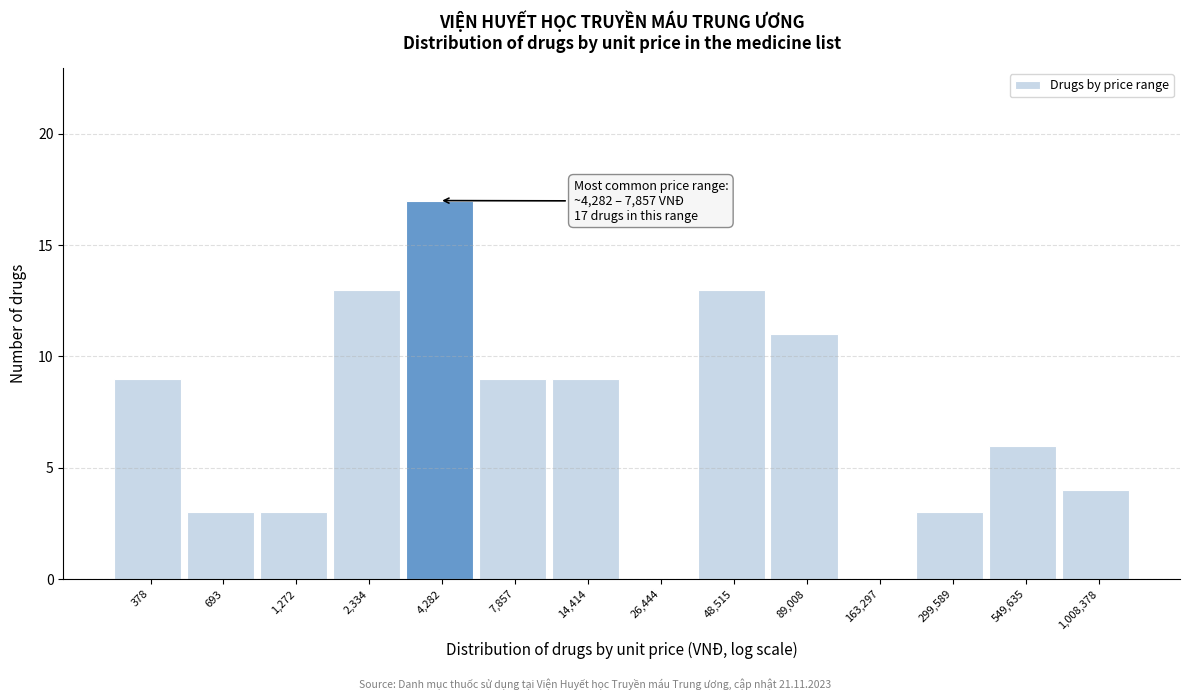

Reading left to right, transcribe all the data shown in this chart.

378=9	693=3	1,272=3	2,334=13	4,282=17	7,857=9	14,414=9	26,444=0	48,515=13	89,008=11	163,297=0	299,589=3	549,635=6	1,008,378=4